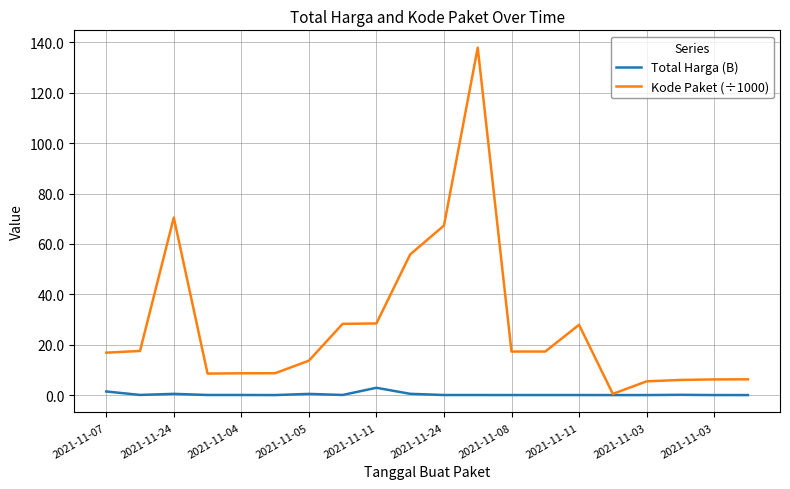

Which series has the largest total across all categories?

Kode Paket (÷1000)